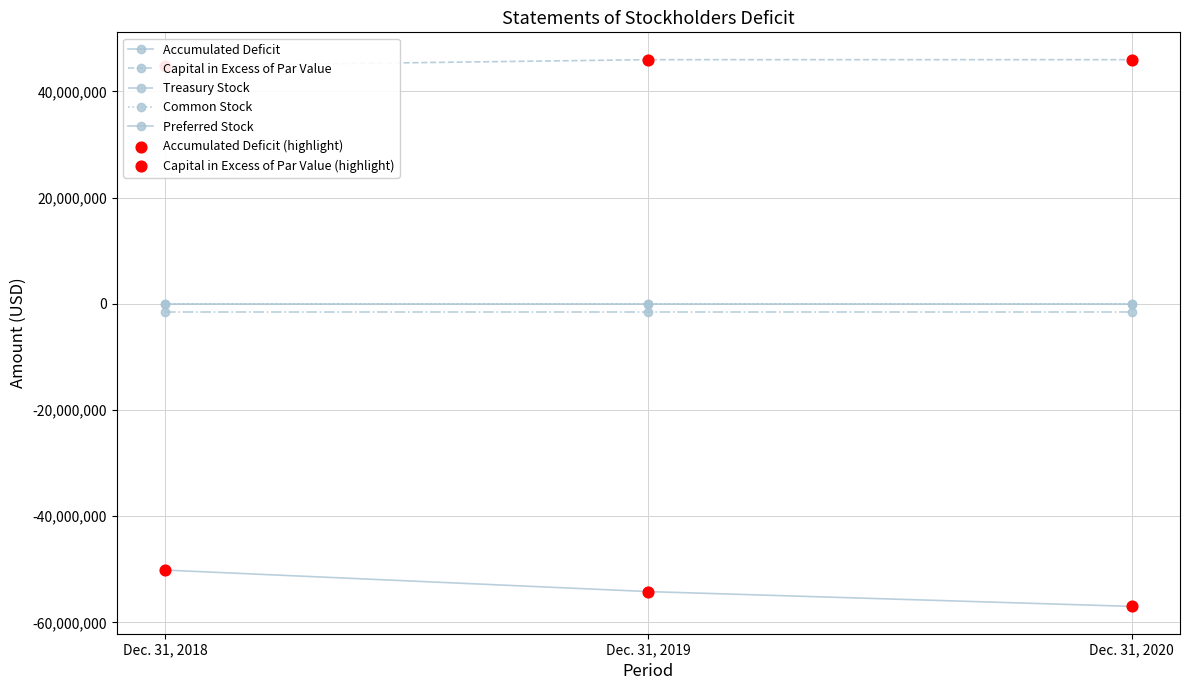

Which series has the widest spread of Y values?

Accumulated Deficit